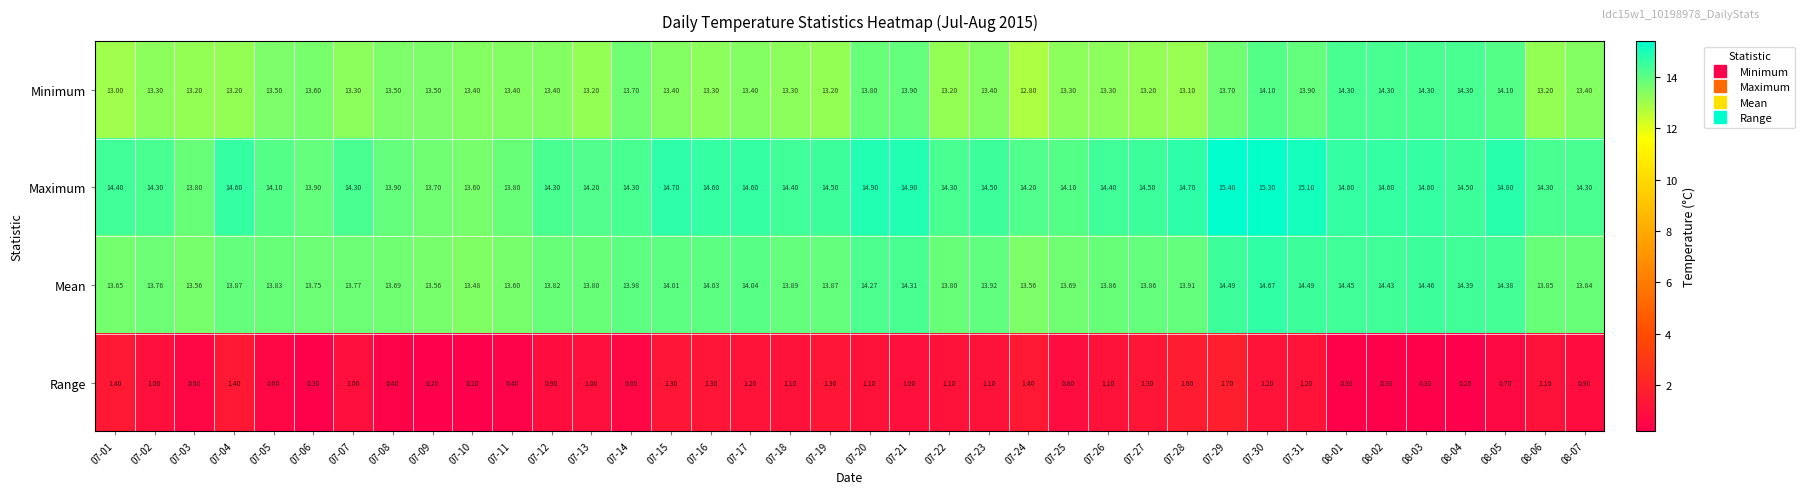

Which series has the largest total across all categories?

Maximum